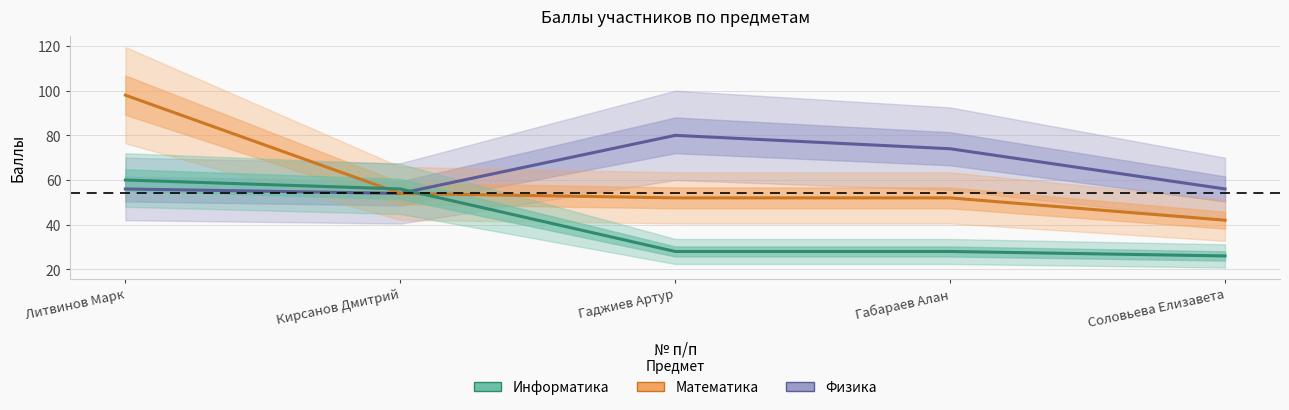

Where does the Информатика series first go above 28?

Литвинов Марк